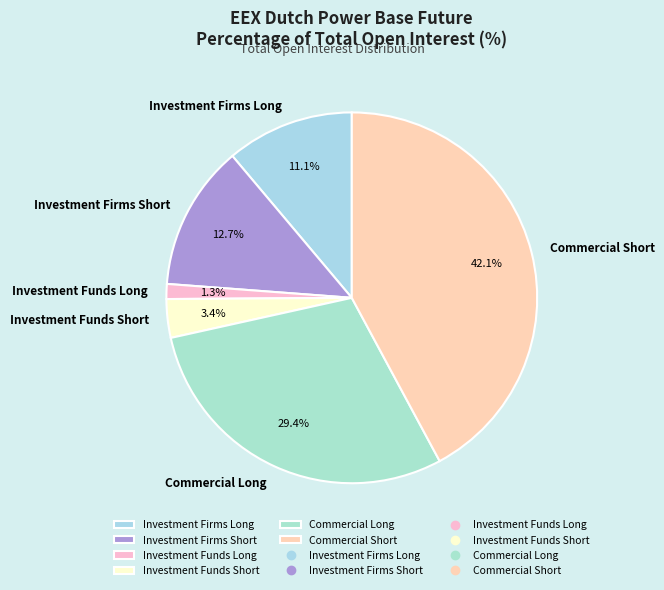

To the nearest percent, what is the difference between the Investment Funds Short and Commercial Short slice percentages?

39%